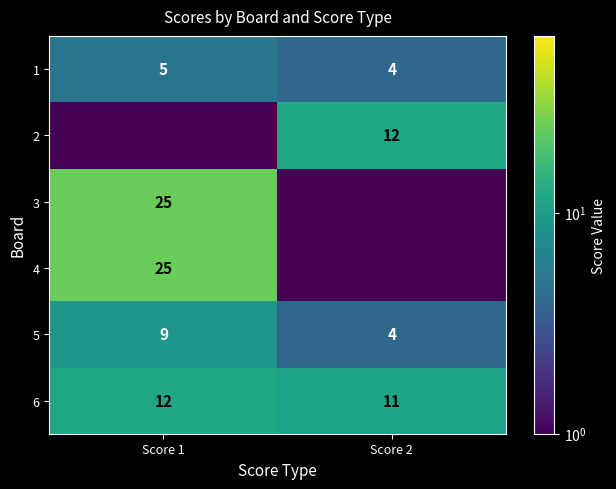

The 5 series shows 6.5 at Score 2. True or false?

False